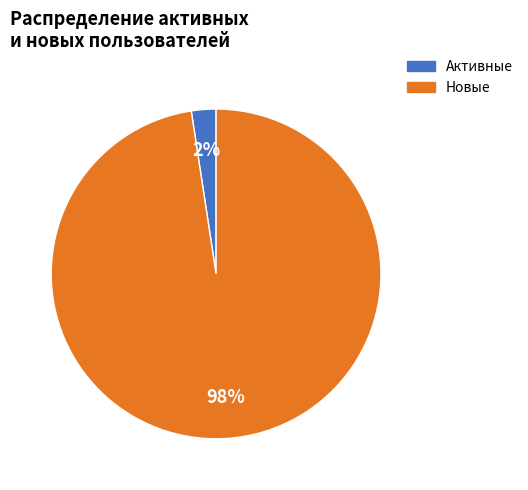

To the nearest percent, what percentage of the pie is Новые?

98%